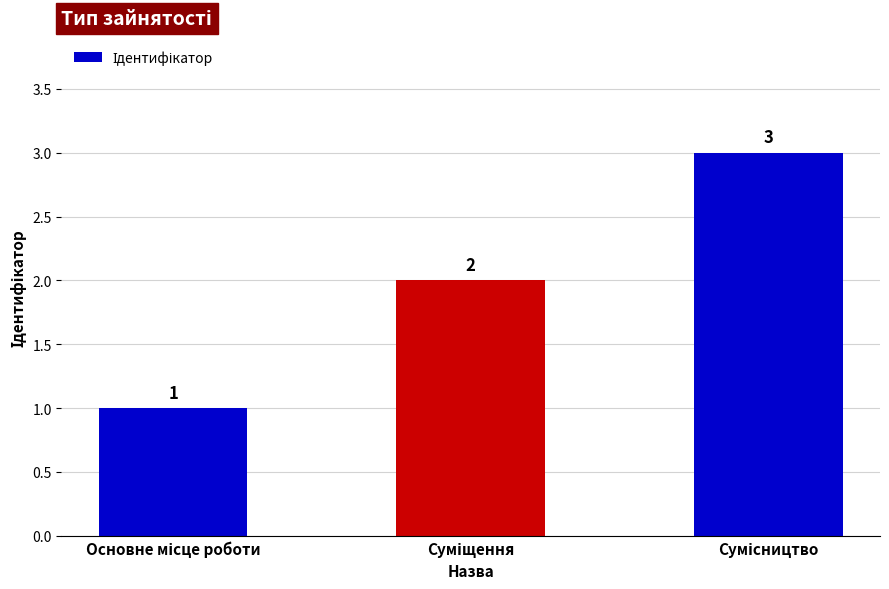

What is the value of the 3rd bar from the left?

3